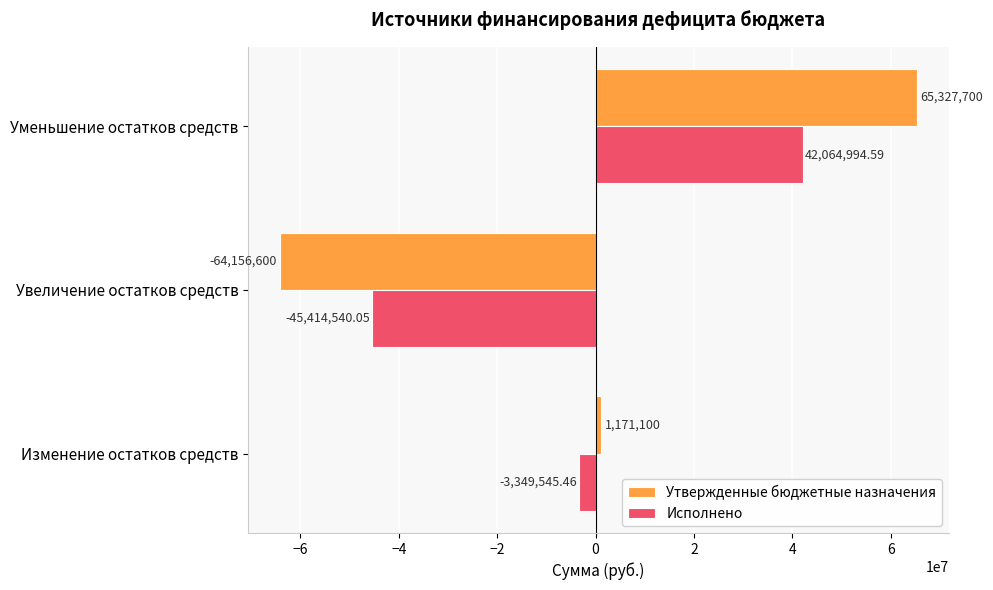

Which series has the widest spread of values?

Утвержденные бюджетные назначения